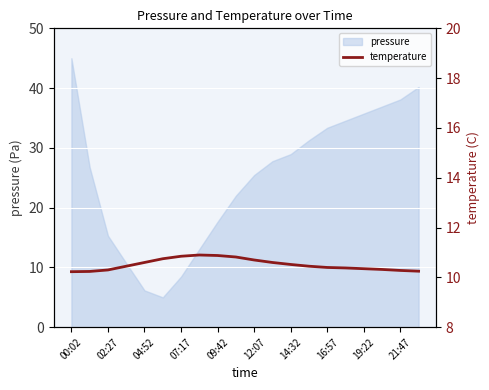

The value of pressure at 21:47 is 24.5. True or false?

False